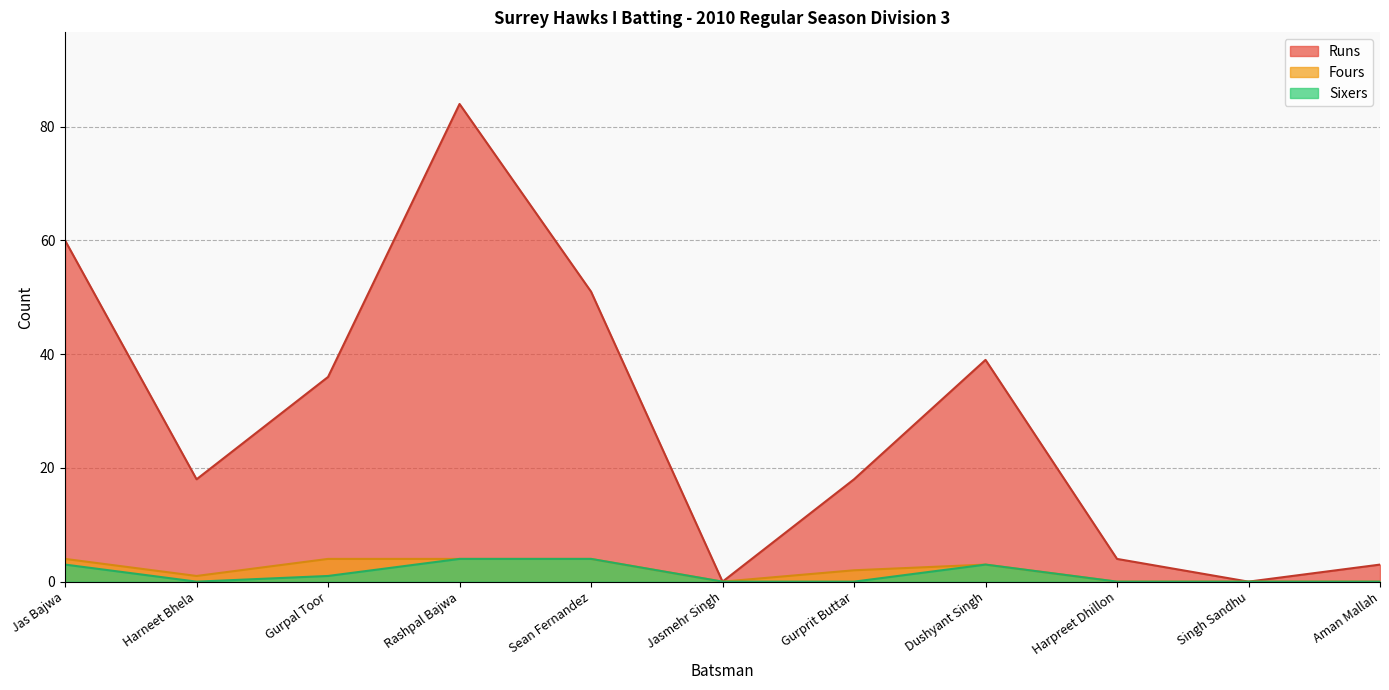

What is the greatest value displayed?

84